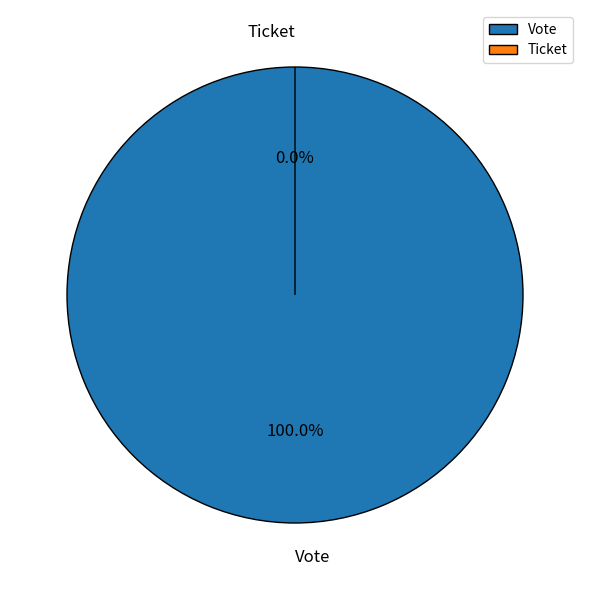

Combined, do Ticket and Vote account for over 50%?

Yes